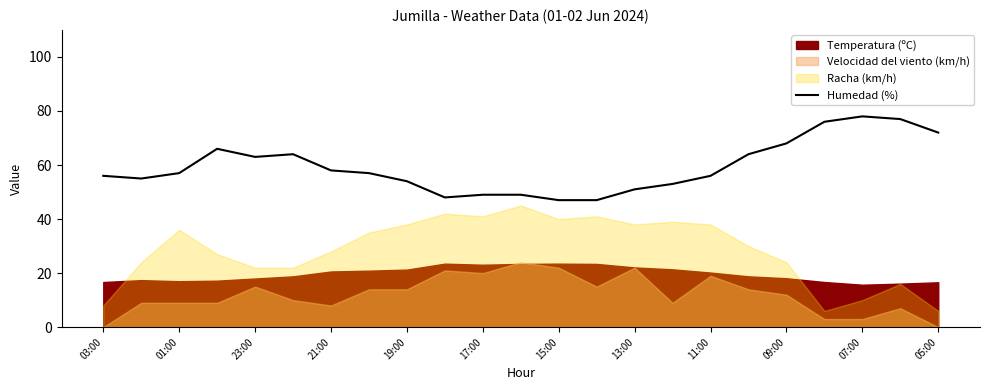

Is it true that Humedad (%) equals 57 at 01:00?

True